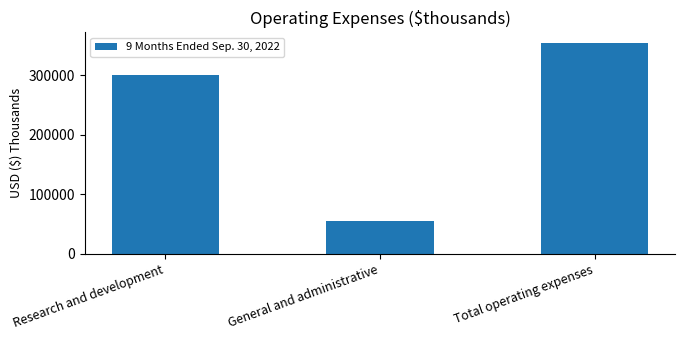

What value does the data have at General and administrative?

54492